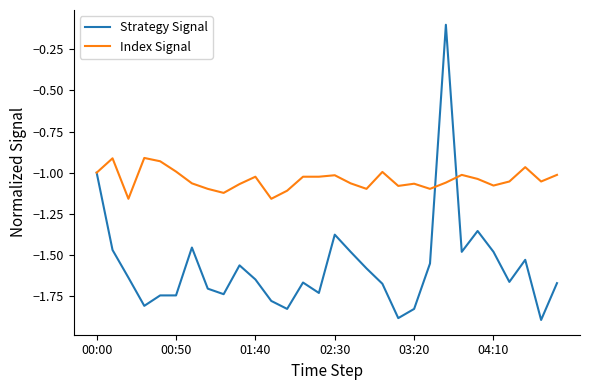

Which series has the largest total across all categories?

Index Signal